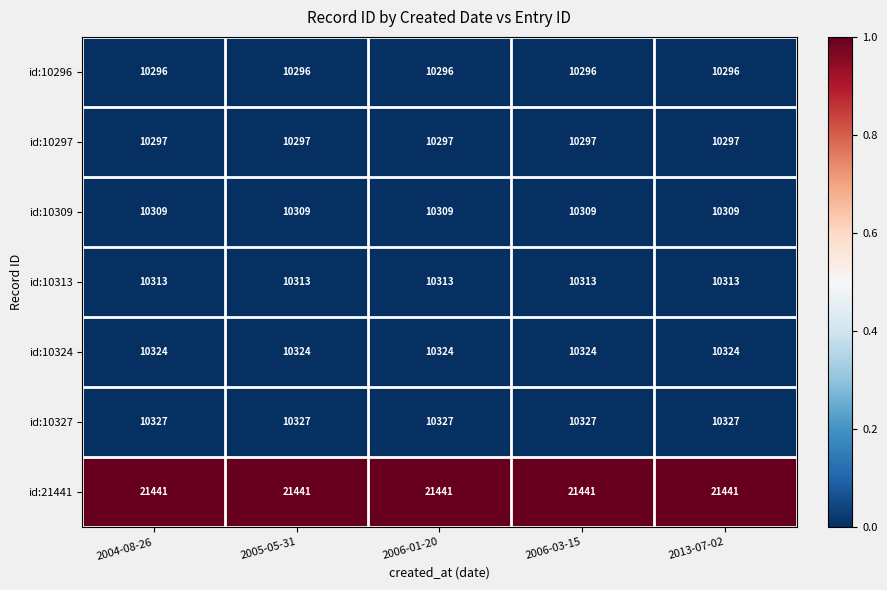

What is the total value across all series at 2004-08-26?

83307